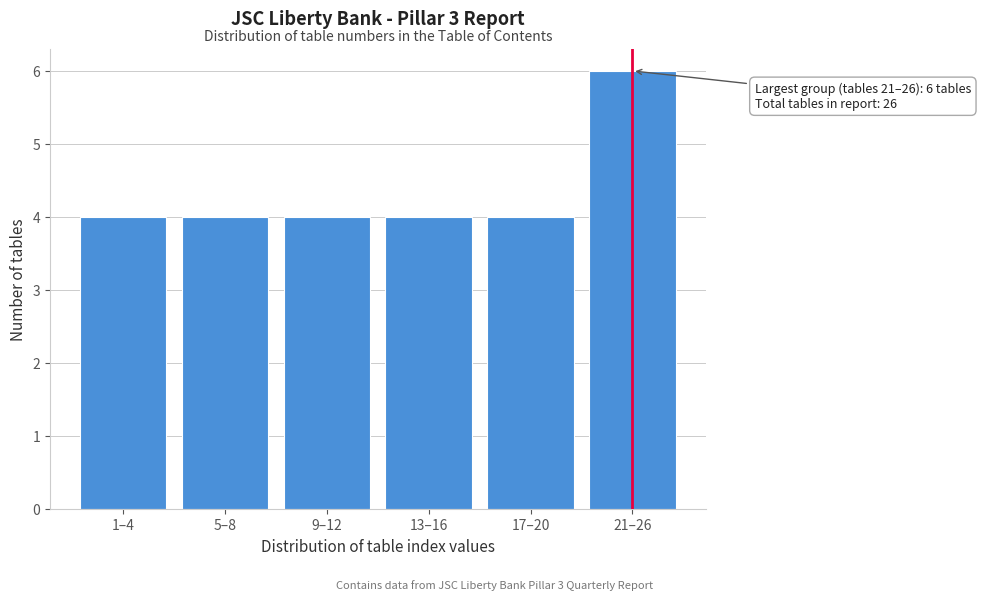

Reading left to right, what are all the values shown in this chart?

1–4=4	5–8=4	9–12=4	13–16=4	17–20=4	21–26=6